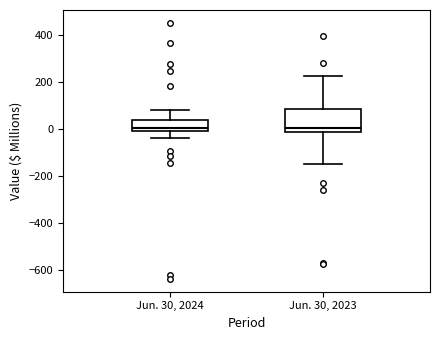

Reading left to right, read every box against the y-axis: the position of its median line, the range the box covers, and the ends of its whiskers. The values are not printed on the chart, so give them approximately, as read against the axis.

Jun. 30, 2024: median 0, box -20 to 40, whiskers -40 to 80
Jun. 30, 2023: median 0, box -20 to 80, whiskers -160 to 220